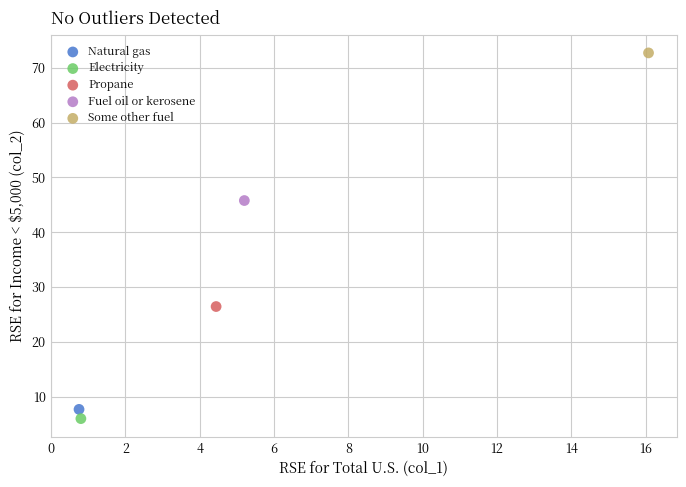

Which series contains the highest Y value?

Some other fuel